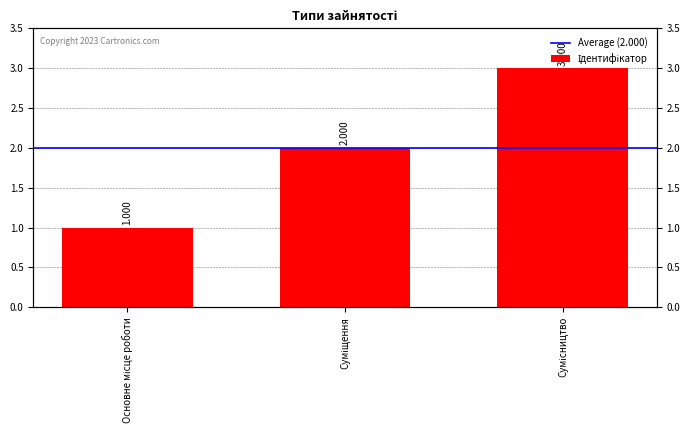

Reading right to left, transcribe all the data shown in this chart.

Сумісництво=3	Суміщення=2	Основне місце роботи=1